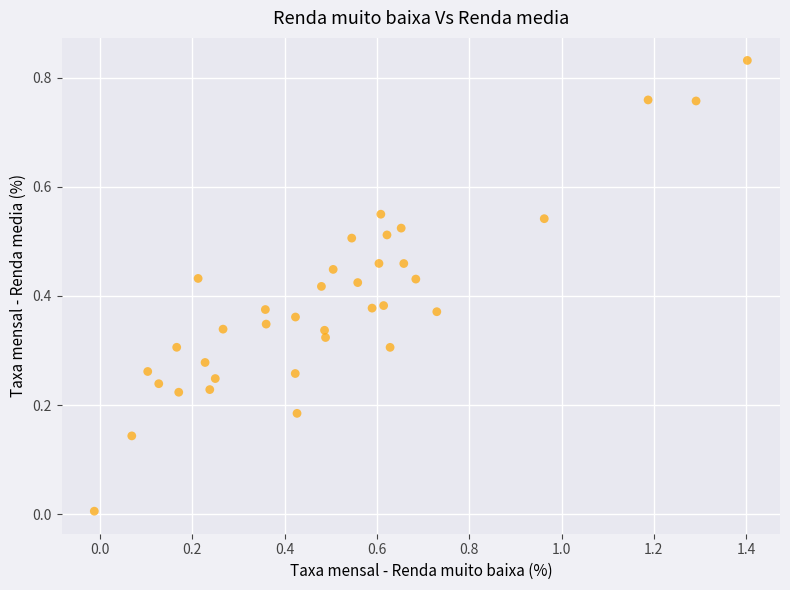

What is the range of X values (max minus min)?

1.4